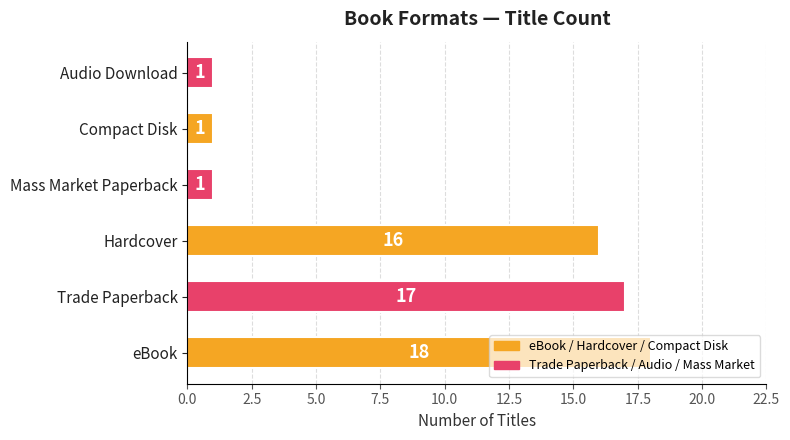

Approximately how many times larger is the value at eBook compared to Mass Market Paperback?

18.0